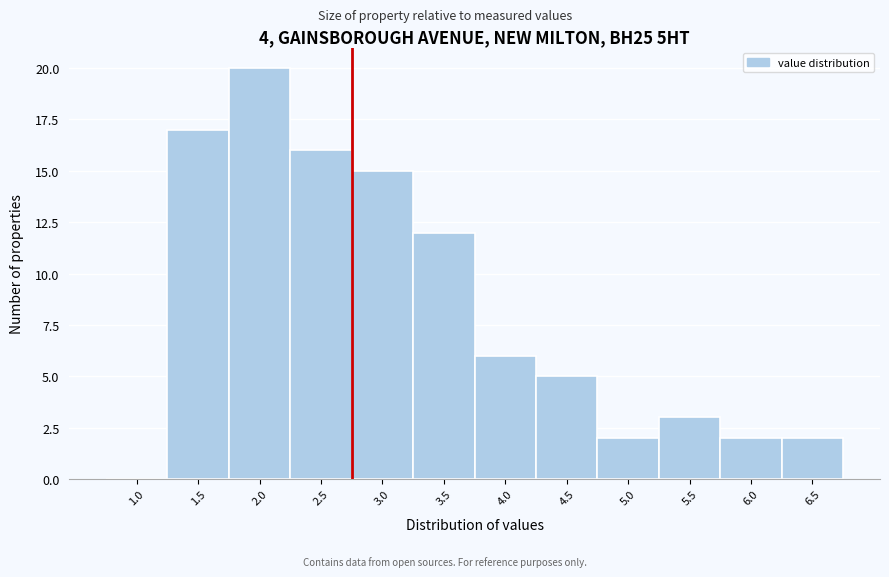

Reading right to left, what are all the values shown in this chart?

6.5=2	6.0=2	5.5=3	5.0=2	4.5=5	4.0=6	3.5=12	3.0=15	2.5=16	2.0=20	1.5=17	1.0=0